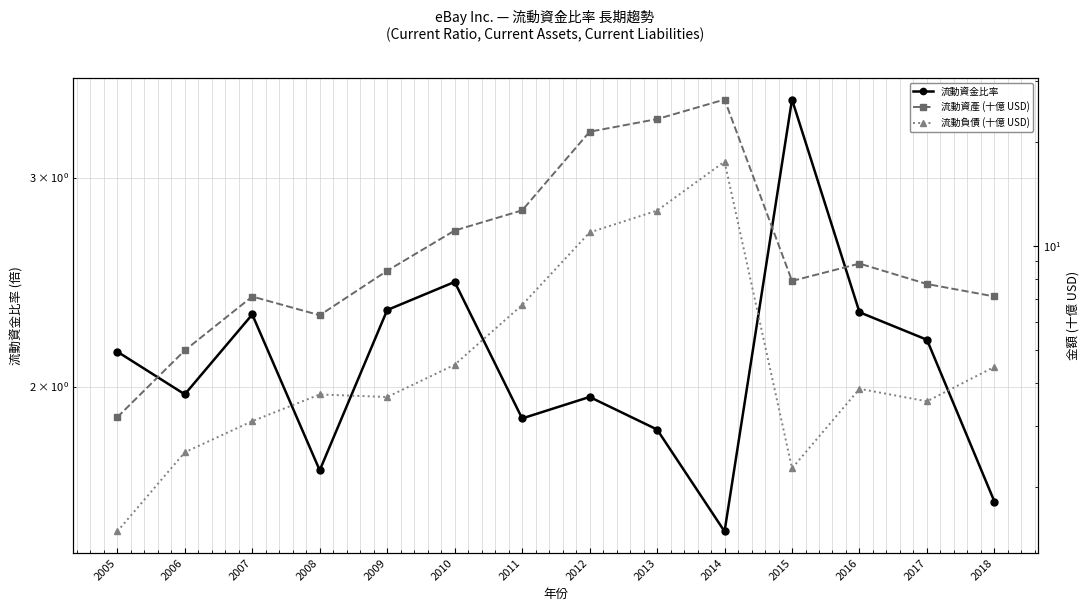

Does the chart display data point markers on the line(s)?

Yes